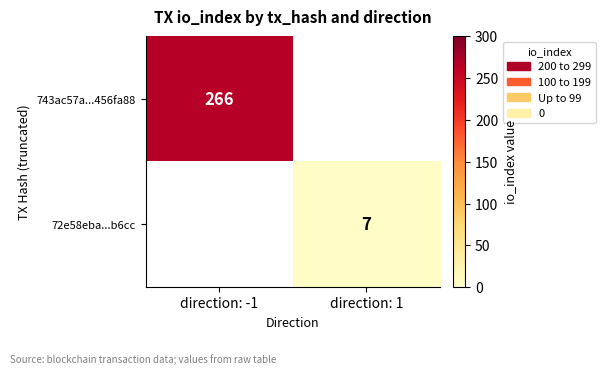

Is it true that 72e58eba...b6cc equals 3 at direction: 1?

False